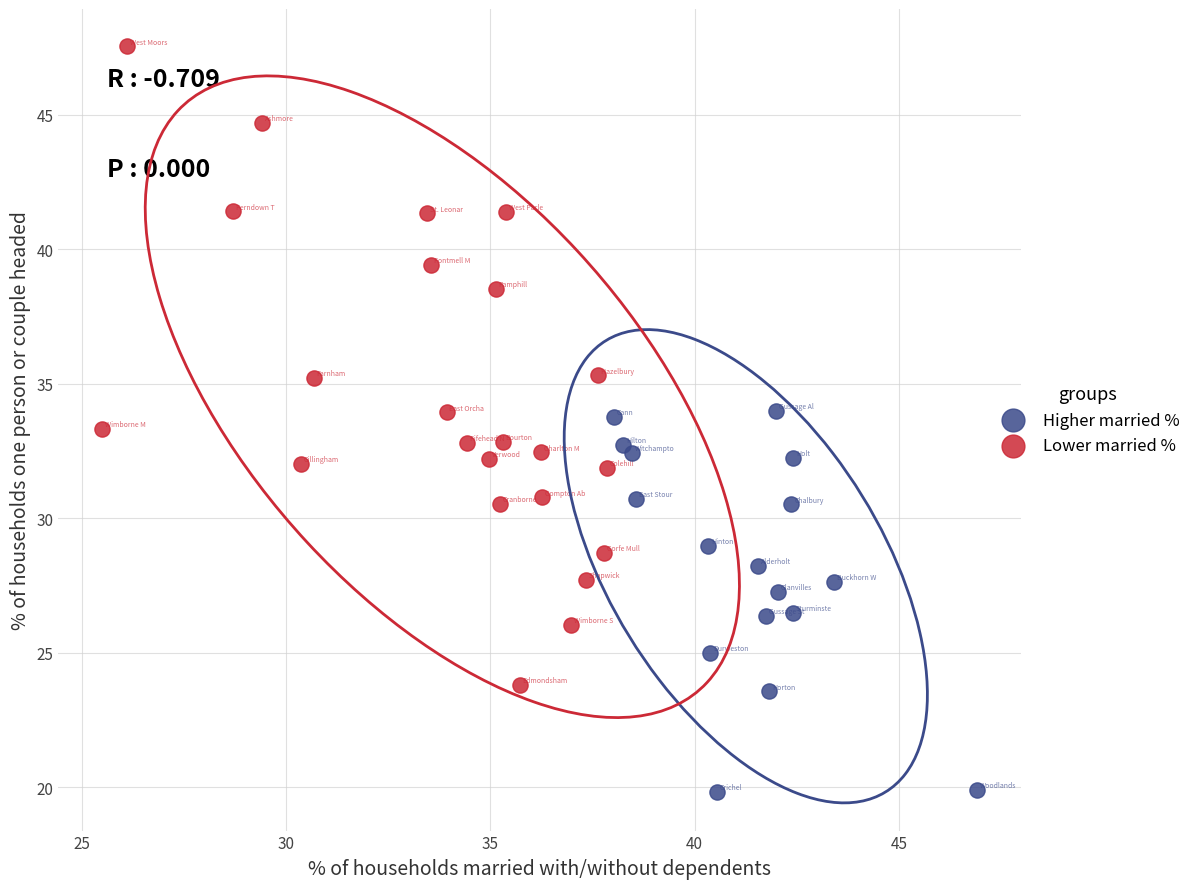

Which series contains the lowest Y value?

Higher married %